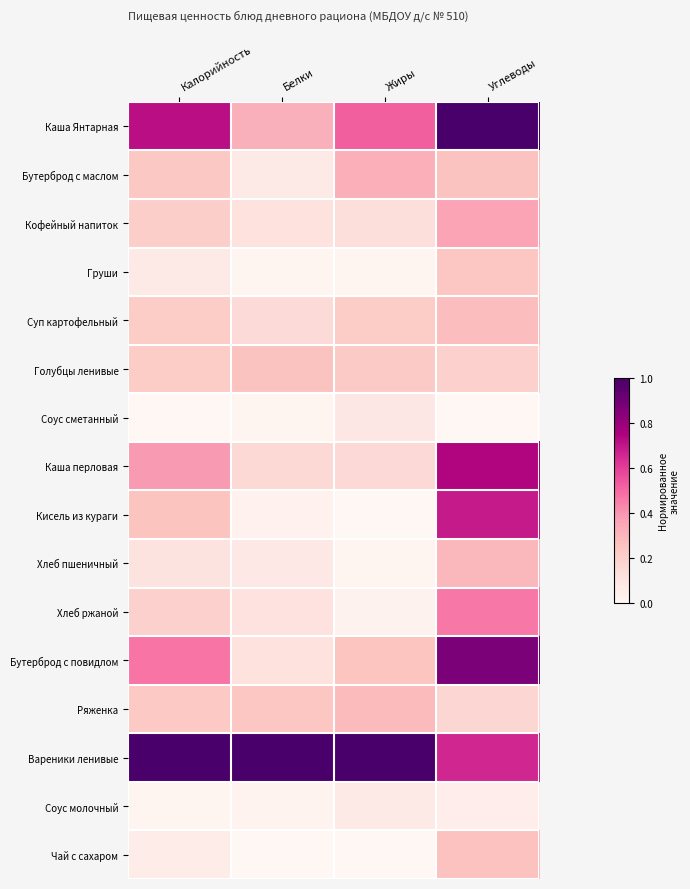

What is the spread (max minus min) of values at Углеводы?

1.0